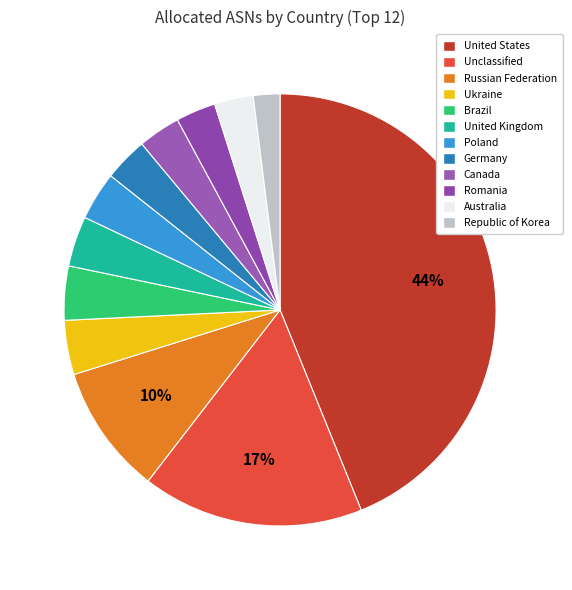

Rank the categories by value from highest to lowest.

United States, Unclassified, Russian Federation, Ukraine, Brazil, United Kingdom, Poland, Germany, Canada, Romania, Australia, Republic of Korea